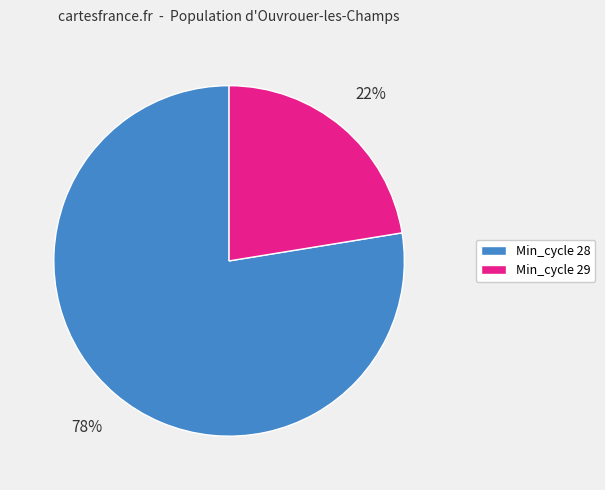

To the nearest percent, what percentage of the pie is Min_cycle 28?

78%